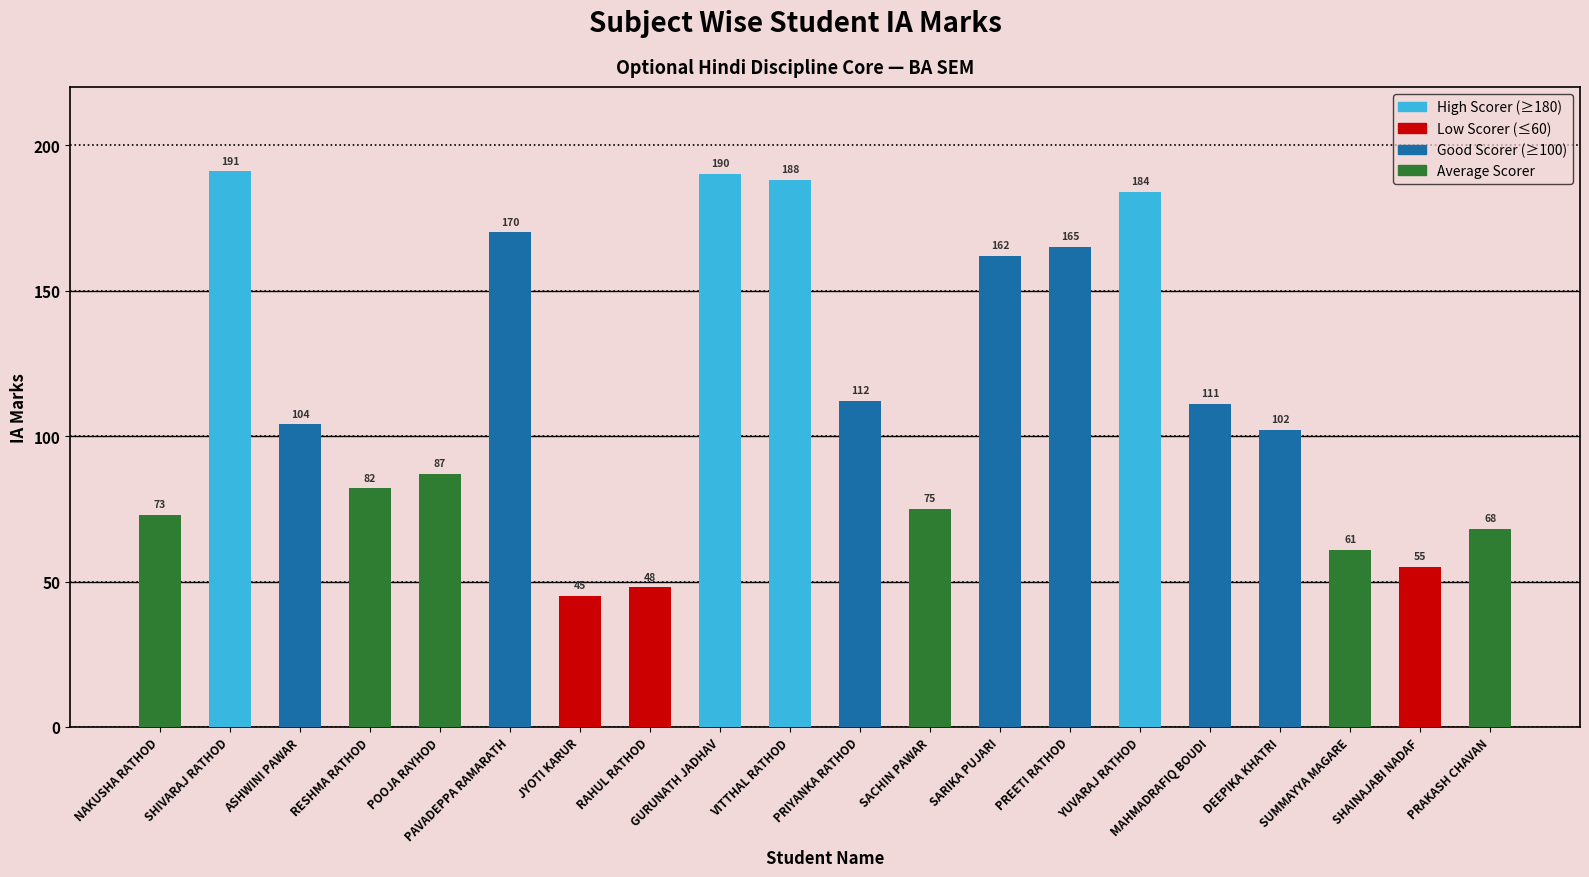

What is the ratio of the value at PAVADEPPA RAMARATH to the value at SARIKA PUJARI?

1.0